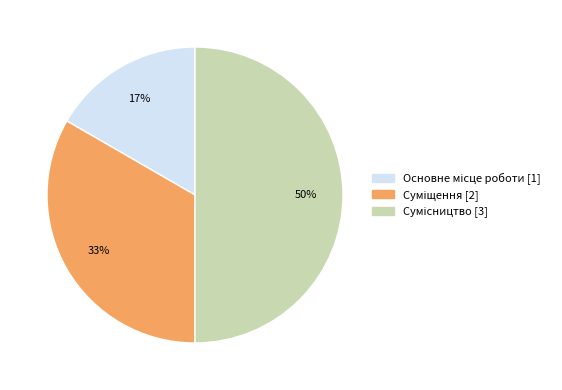

To the nearest percent, what is the difference between the largest and smallest slice percentages?

33%